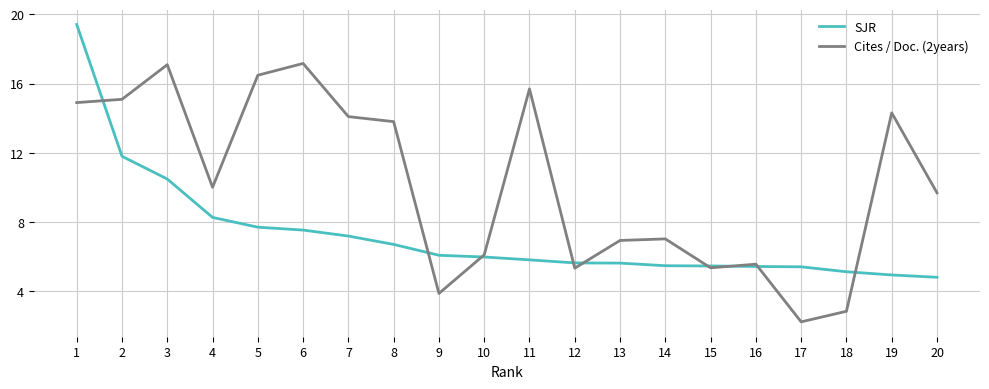

The value of Cites / Doc. (2years) at 9 is 3.9. True or false?

True